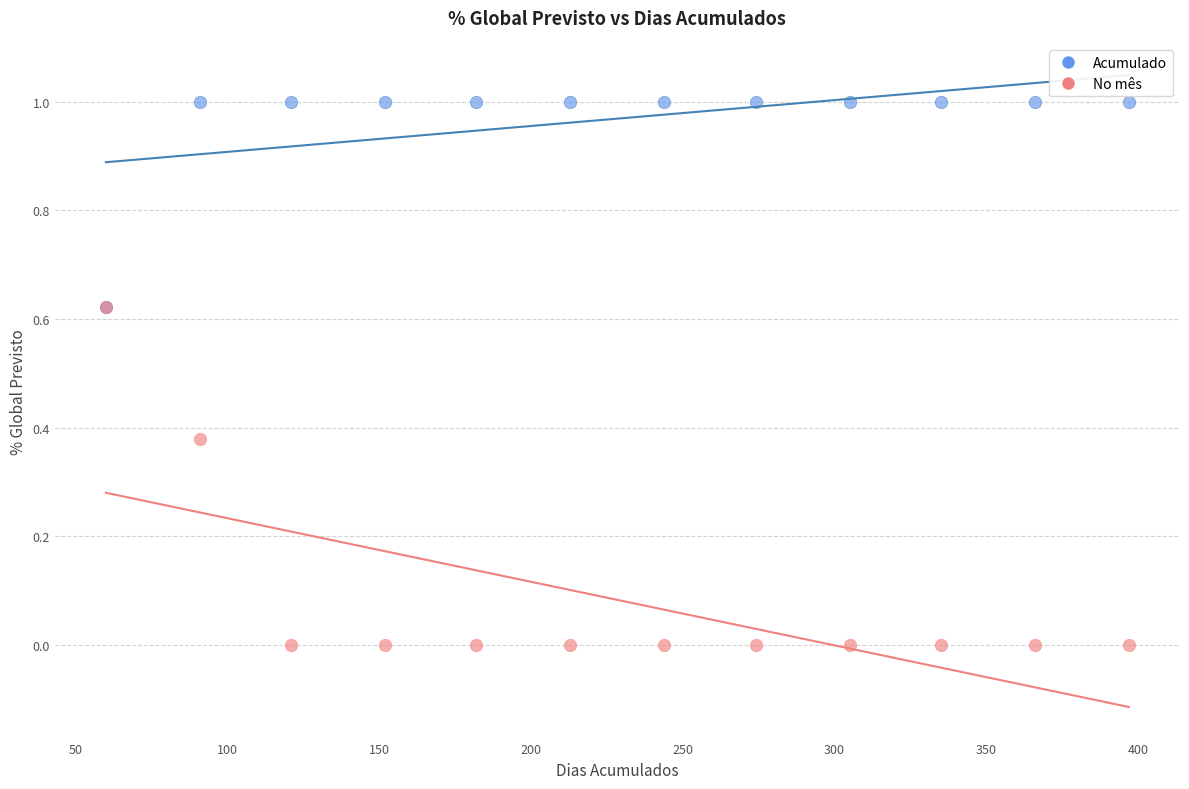

What are all the series names shown in the legend?

Acumulado, No mês